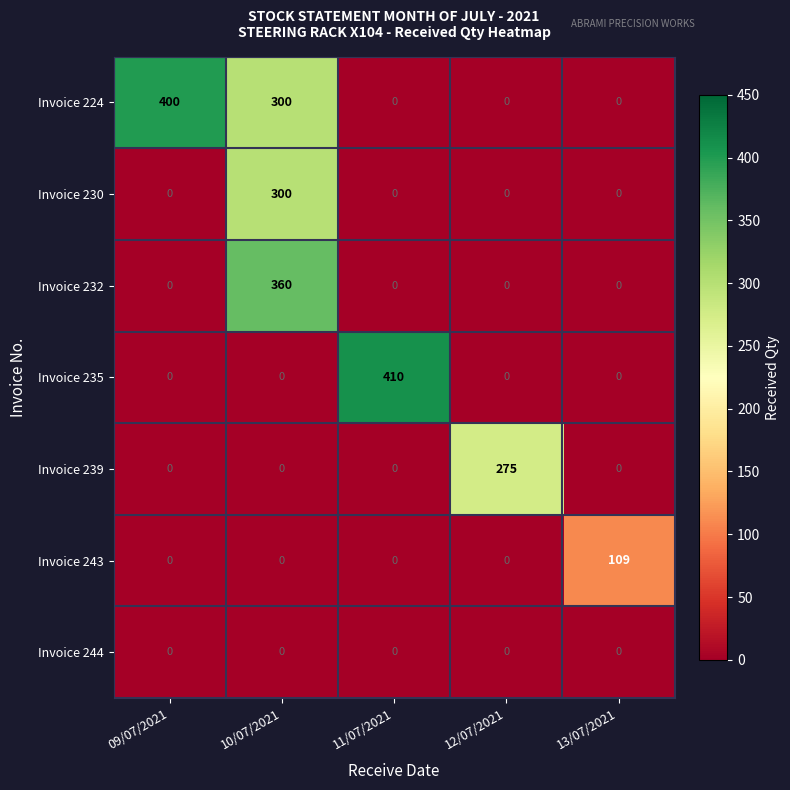

How many positive values does the Invoice 239 series have?

1